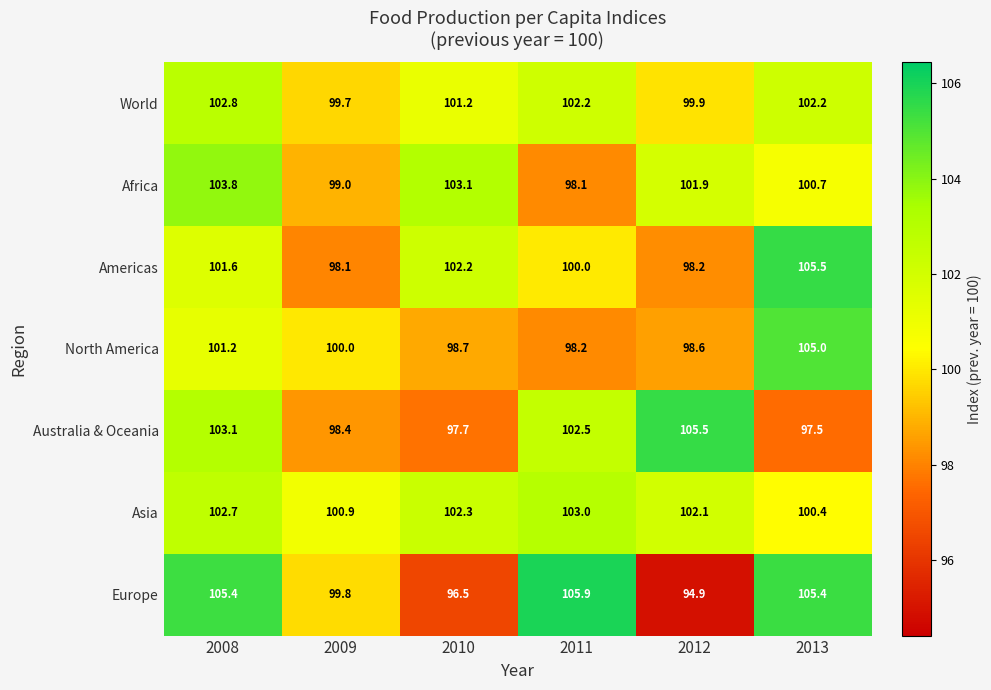

What is the sum of all Asia values?

611.4